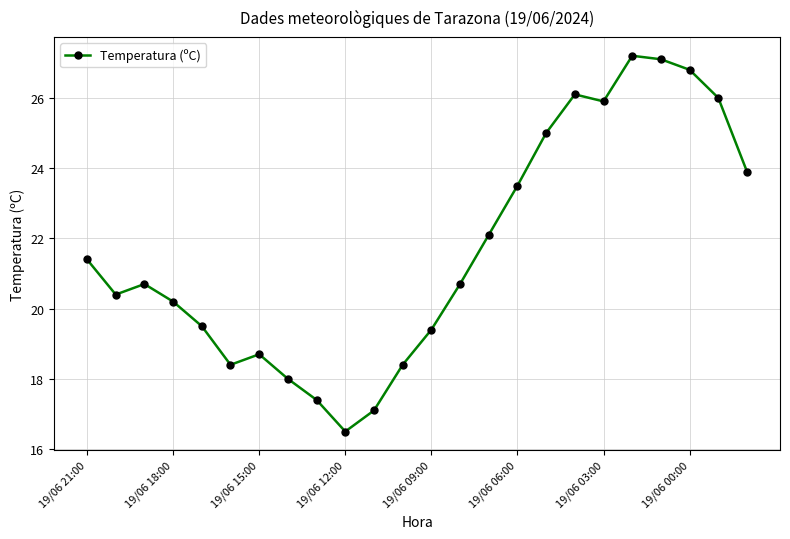

Does the chart display data point markers on the line(s)?

Yes